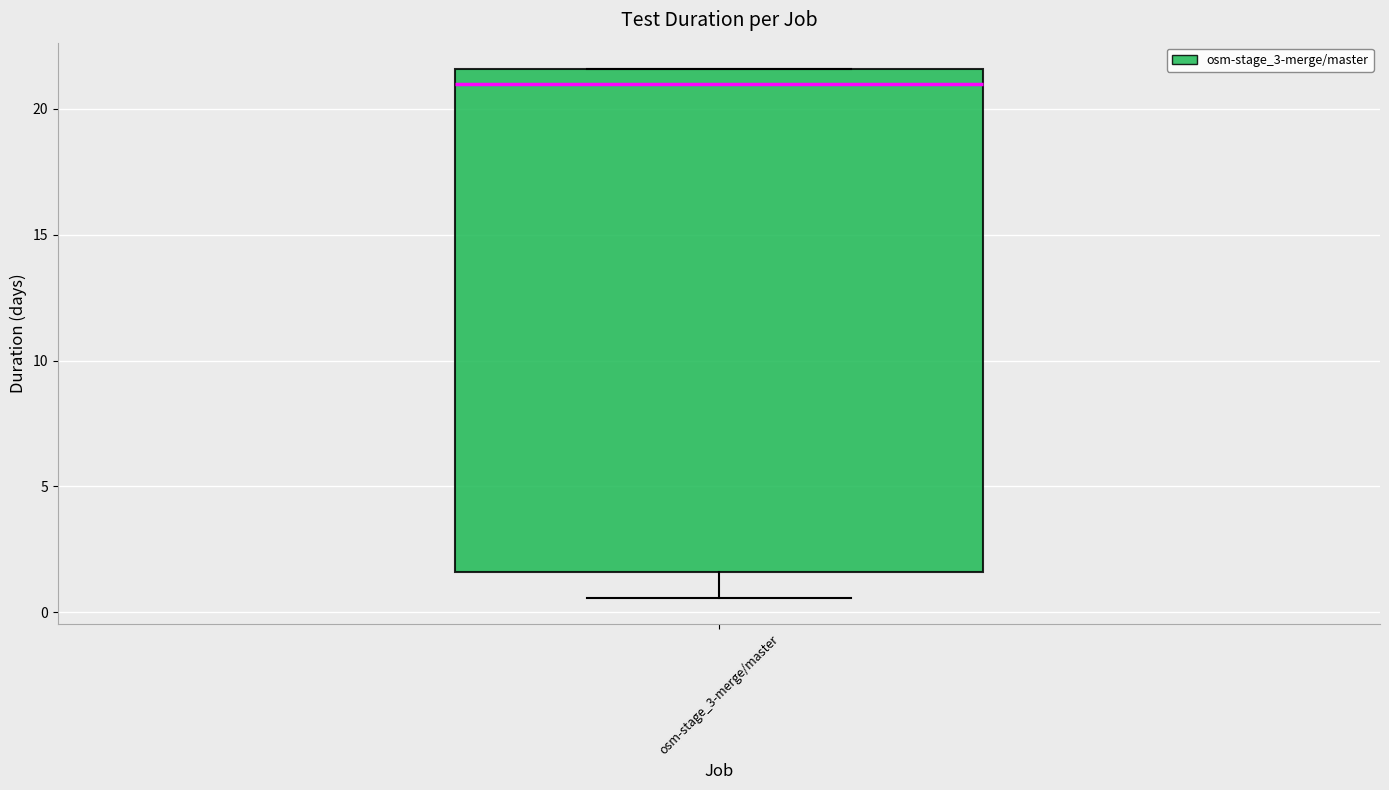

Read this box plot against the y-axis: the position of the median line, the range covered by the box, and the ends of both whiskers. The values are not printed on the chart, so give them approximately, as read against the axis.

median 21.0, box 1.5 to 21.5, whiskers 0.5 to 21.5